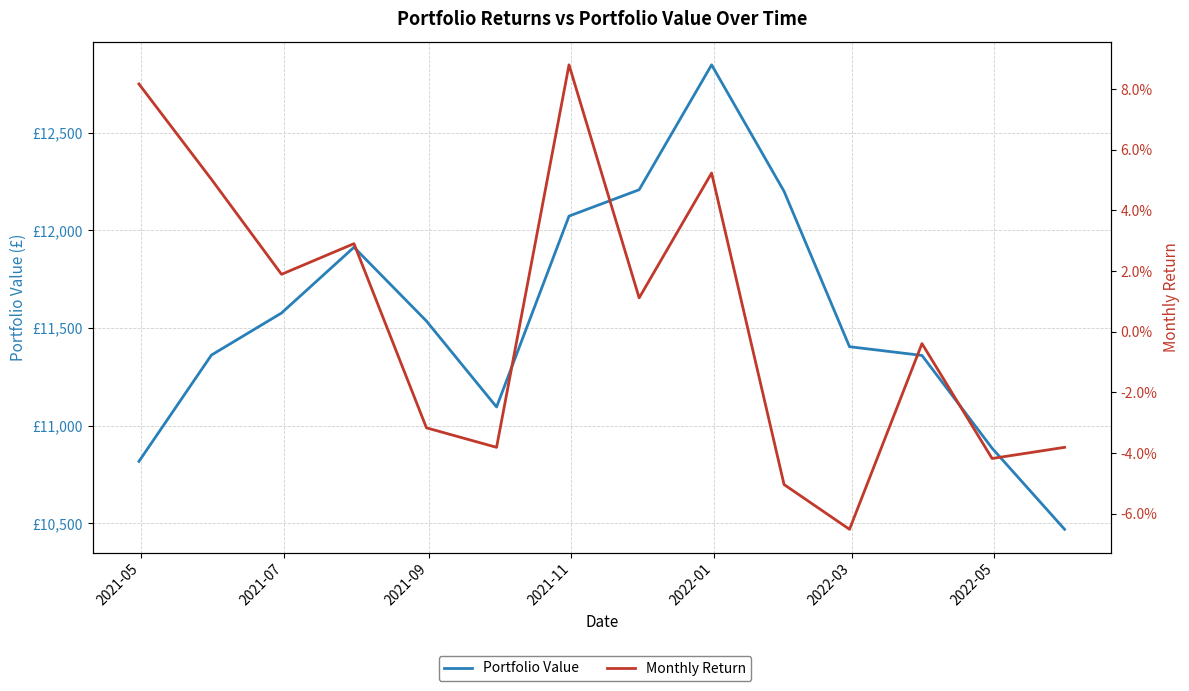

True or false: Portfolio Value and Monthly Return cross at least once.

False